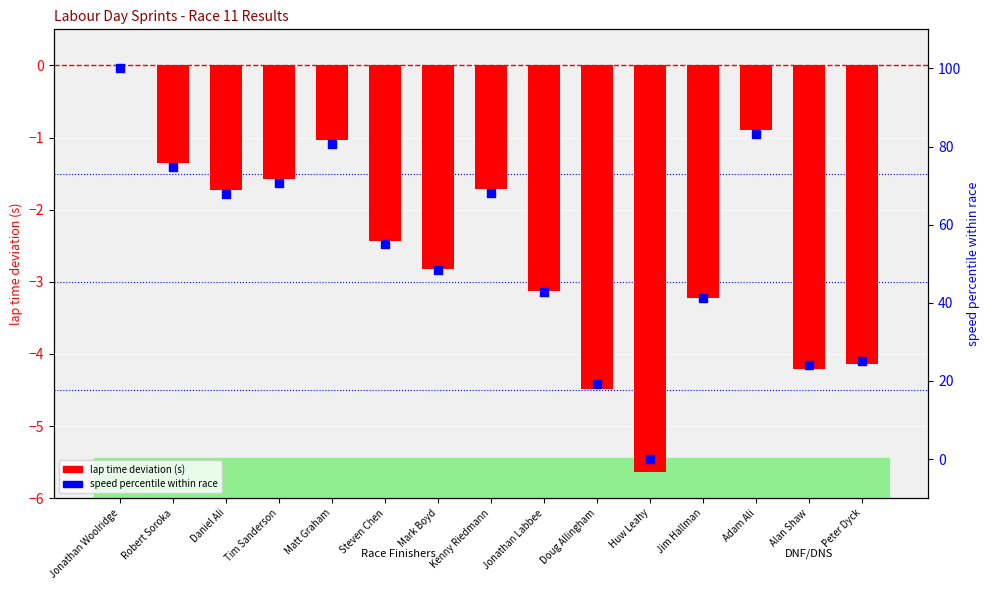

Which series has the largest Y range (max minus min)?

speed percentile